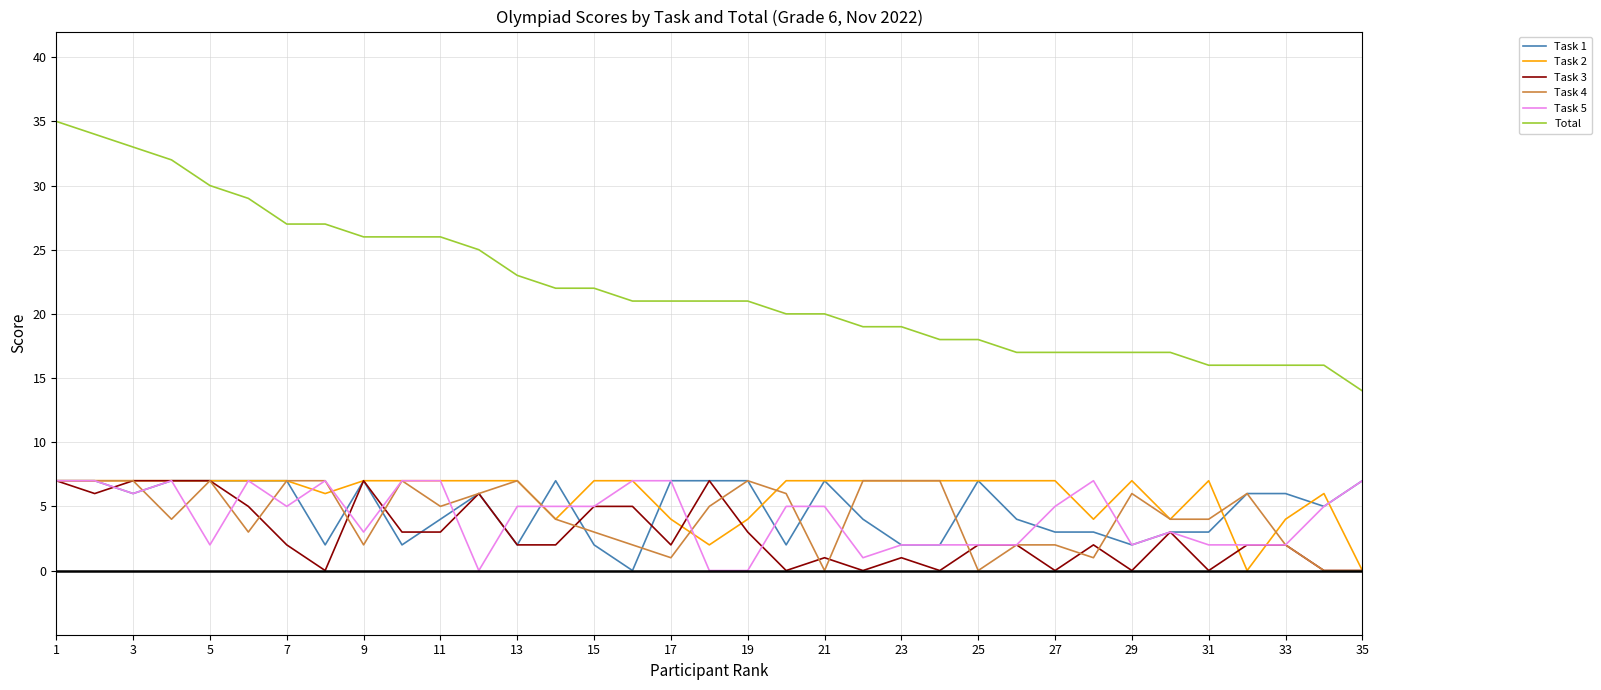

Which series has the largest range (max minus min)?

Total